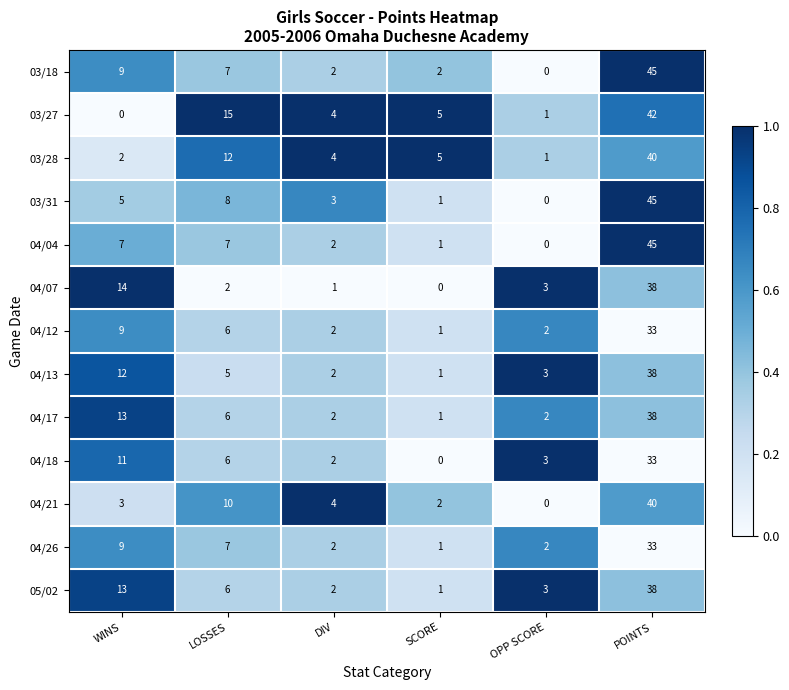

True or false: 04/18 has a value of 3 at DIV.

False